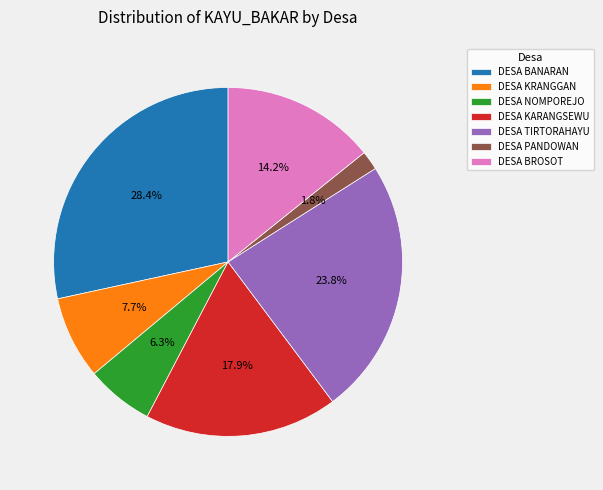

Count the number of slices in the pie.

7